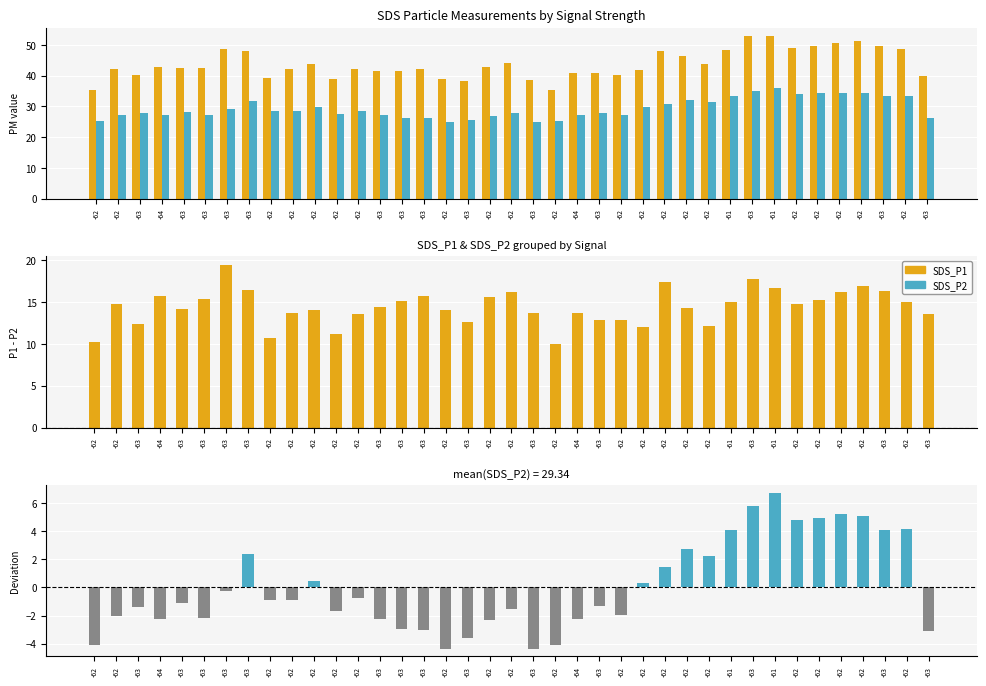

What is the minimum value shown in the chart?

-4.3